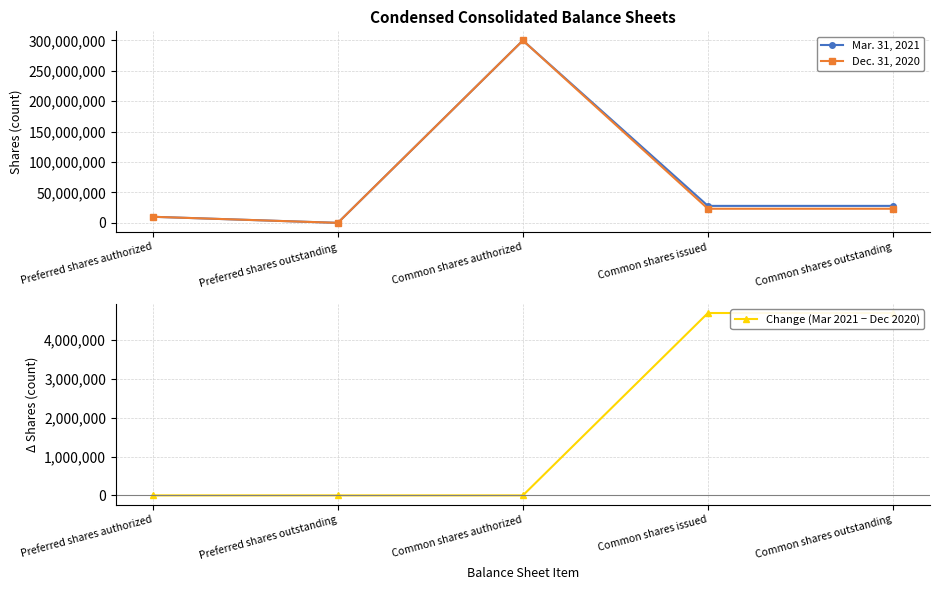

How many values in the Change (Mar 2021 − Dec 2020) series exceed 0?

2